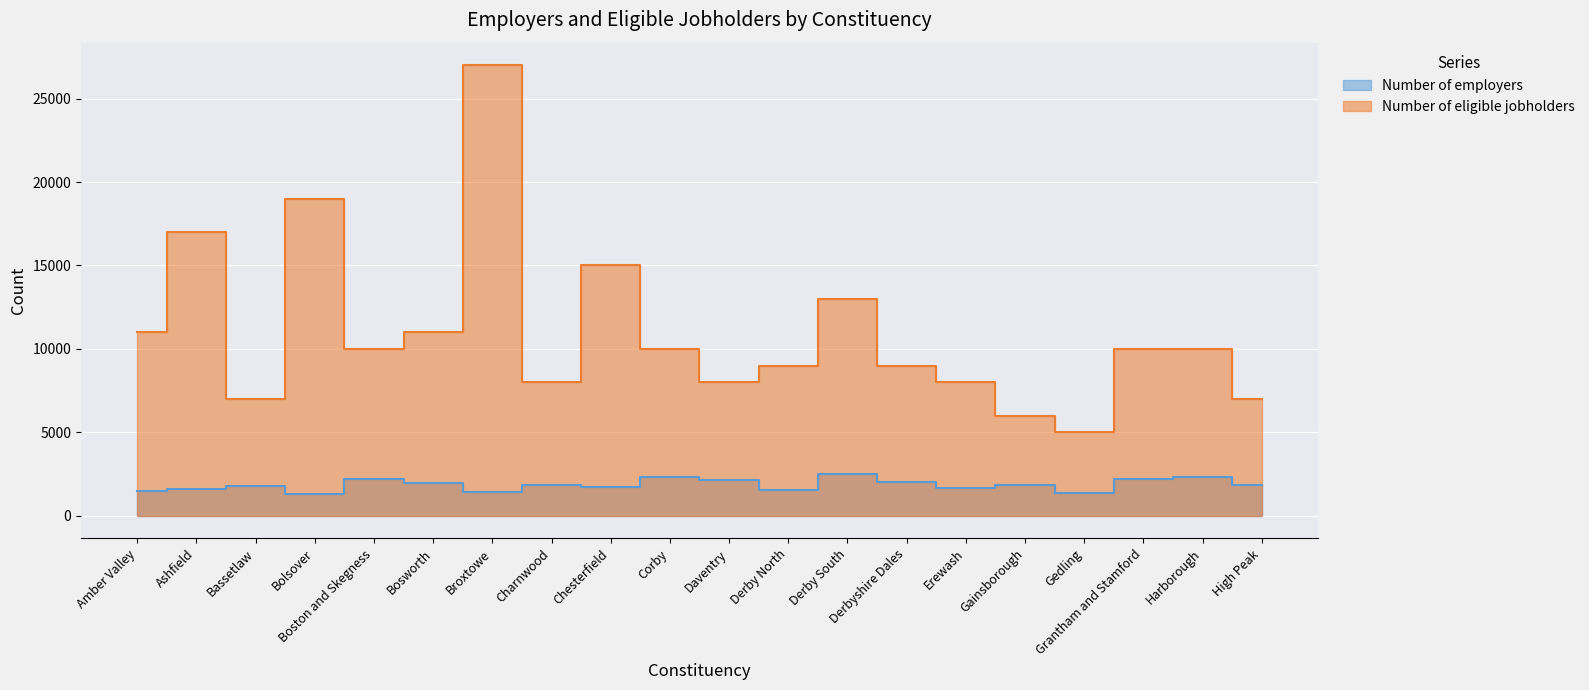

At which label does Number of employers reach its peak?

Derby South